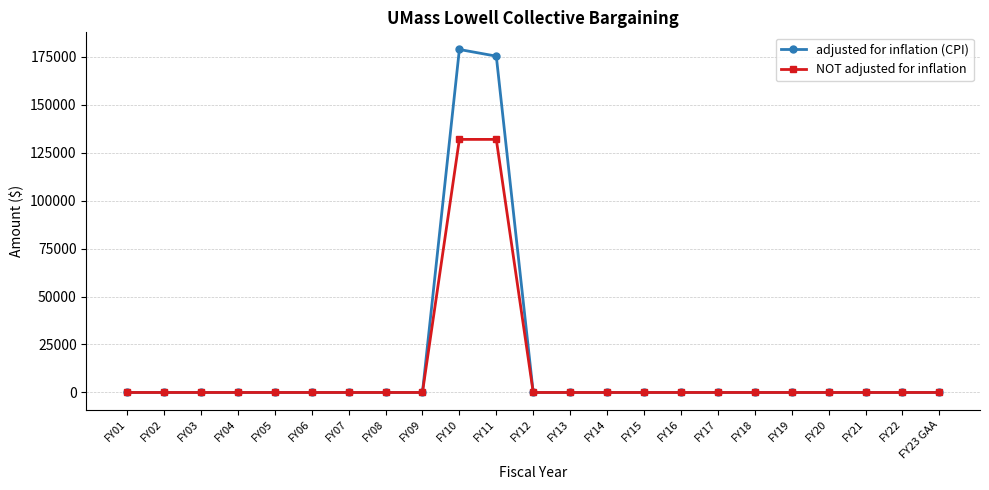

Which series has the widest spread of values?

adjusted for inflation (CPI)